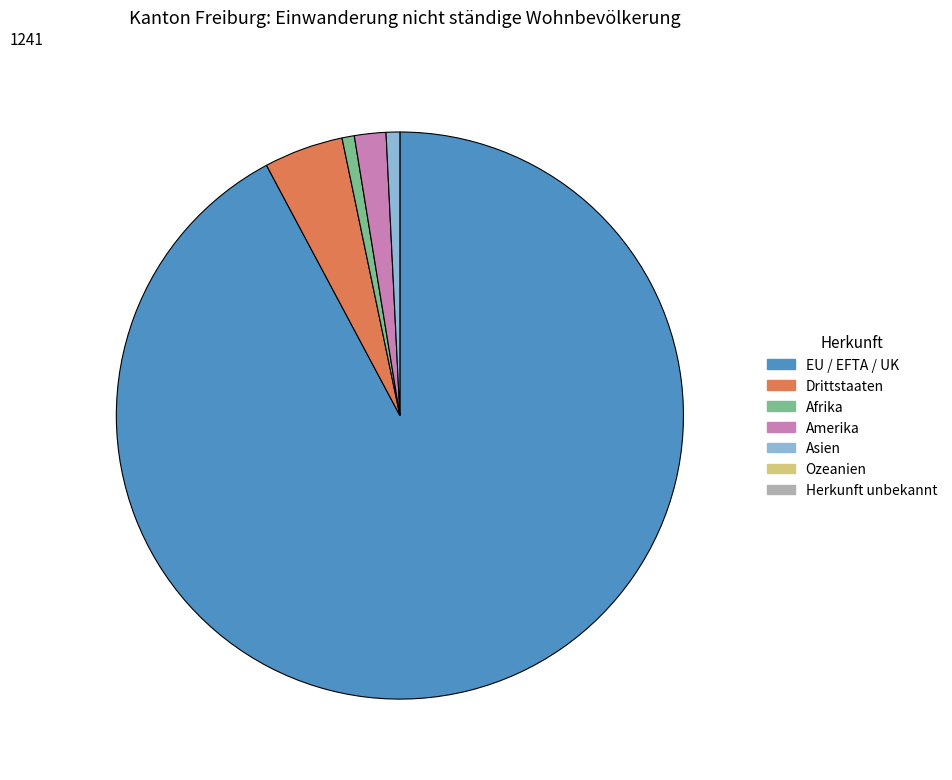

Is there any slice that represents more than half of the pie?

Yes